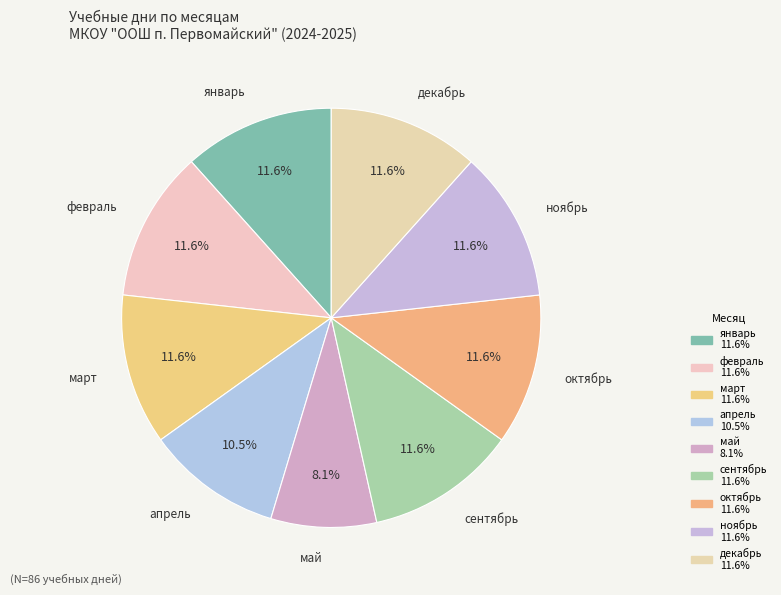

Is январь the majority of the pie?

No